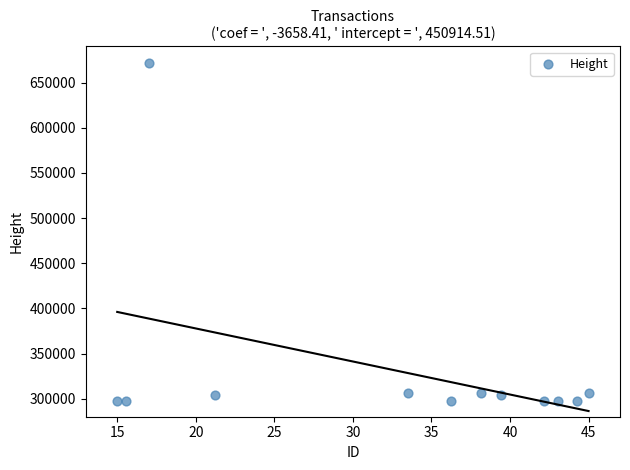

What is the range of Y values (max minus min)?

374780